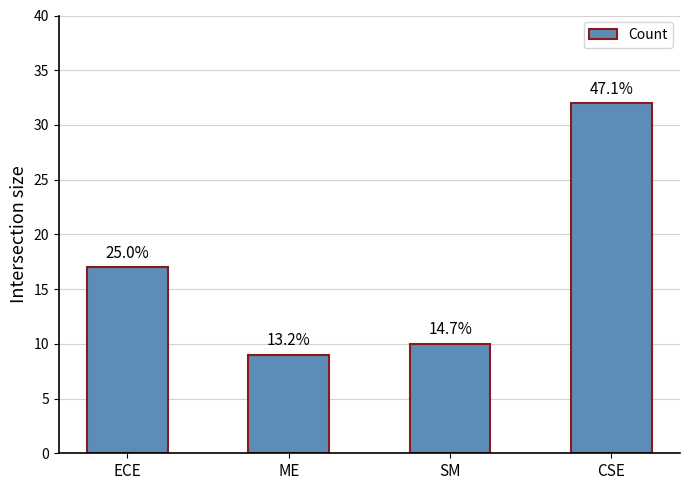

Reading left to right, list all the values displayed in this chart.

ECE=17	ME=9	SM=10	CSE=32